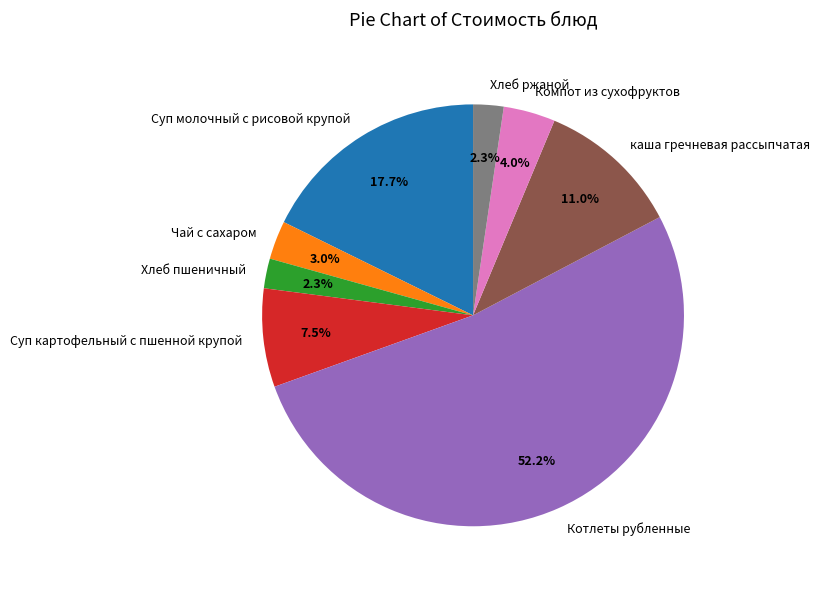

Which slice represents more than half of the pie?

Котлеты рубленные